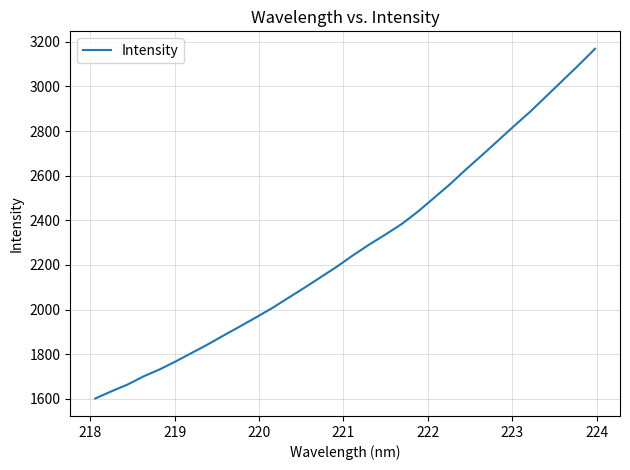

What is the greatest value displayed?

3168.5